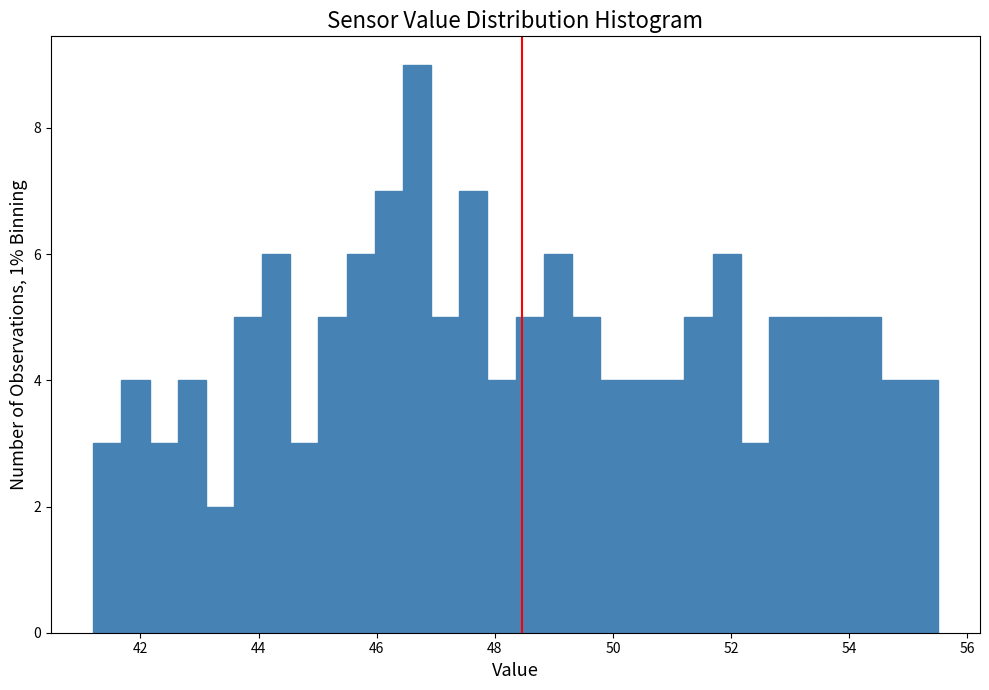

Read against the x-axis, roughly where is the centre of the tallest bar?

46.6